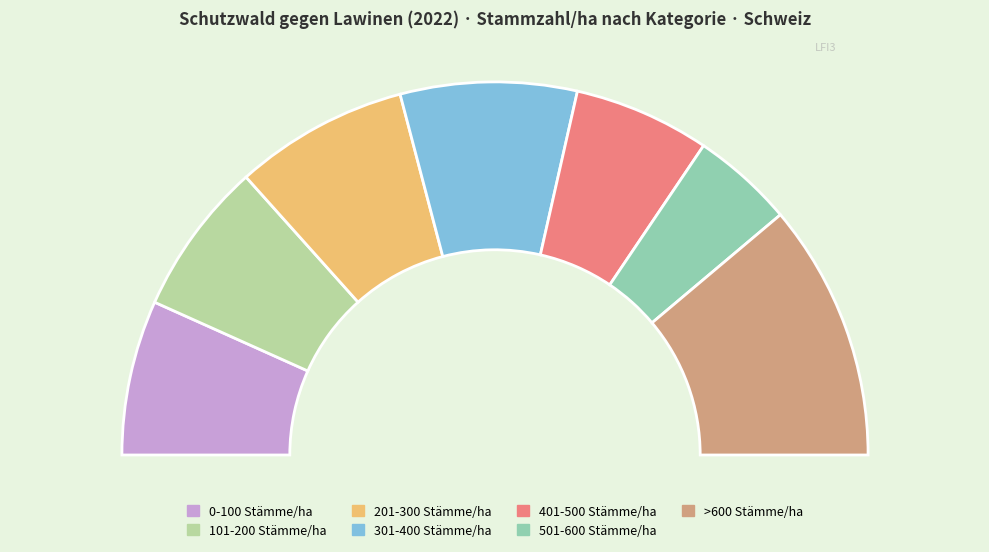

Is it true that 201-300 Stämme/ha is 6% of the pie?

False